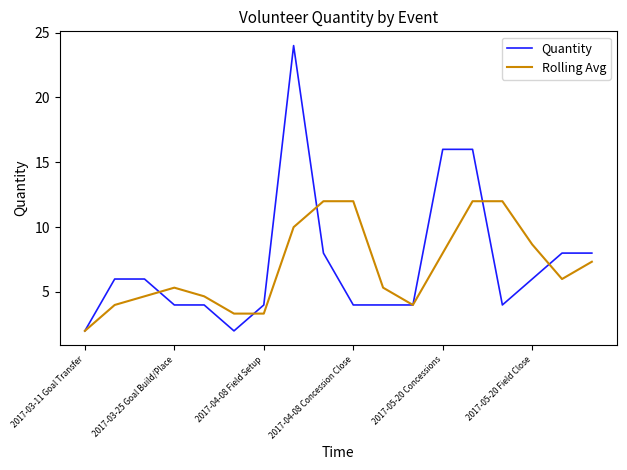

What is the minimum value for Quantity?

2.0